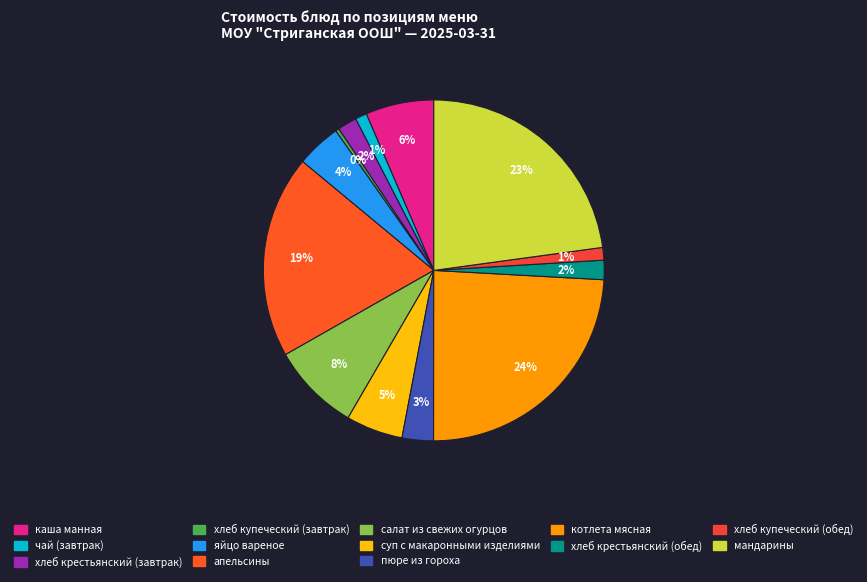

True or false: хлеб крестьянский (обед) accounts for 2% of the total.

True